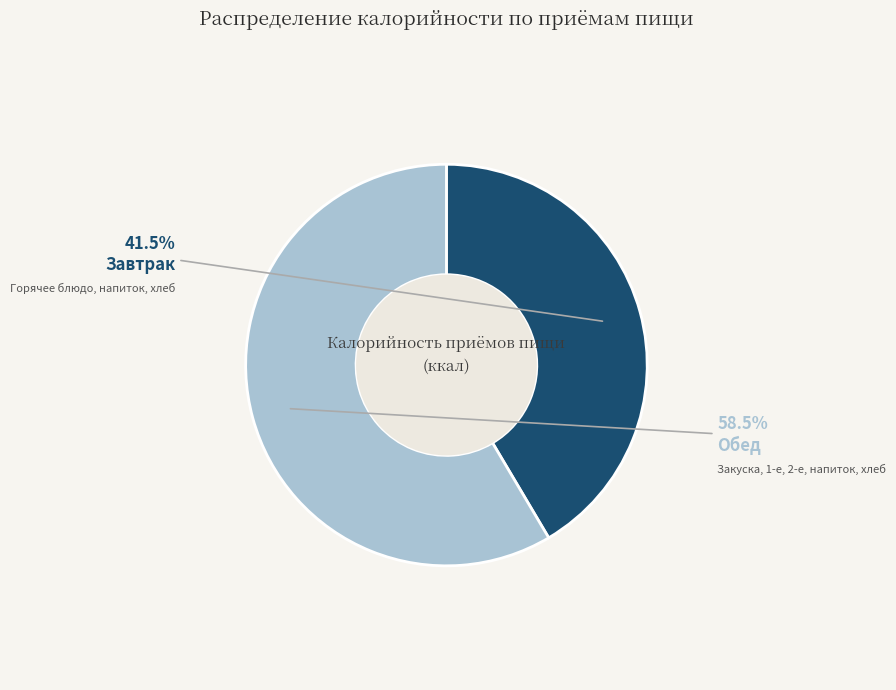

Is there a majority slice in this chart?

Yes